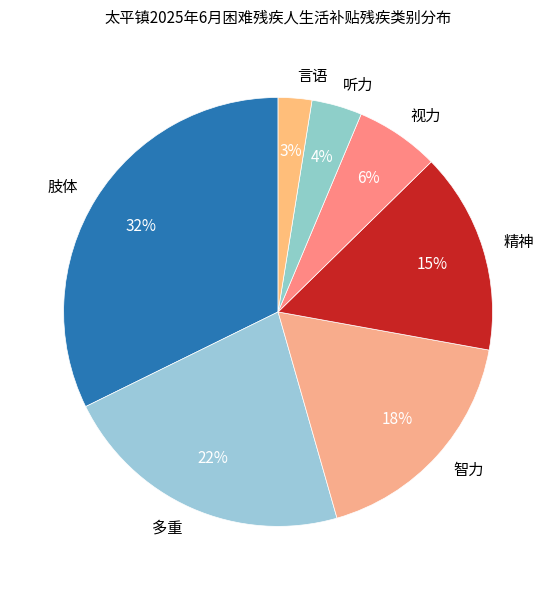

What percentage is the 言语 slice, to the nearest percent?

3%